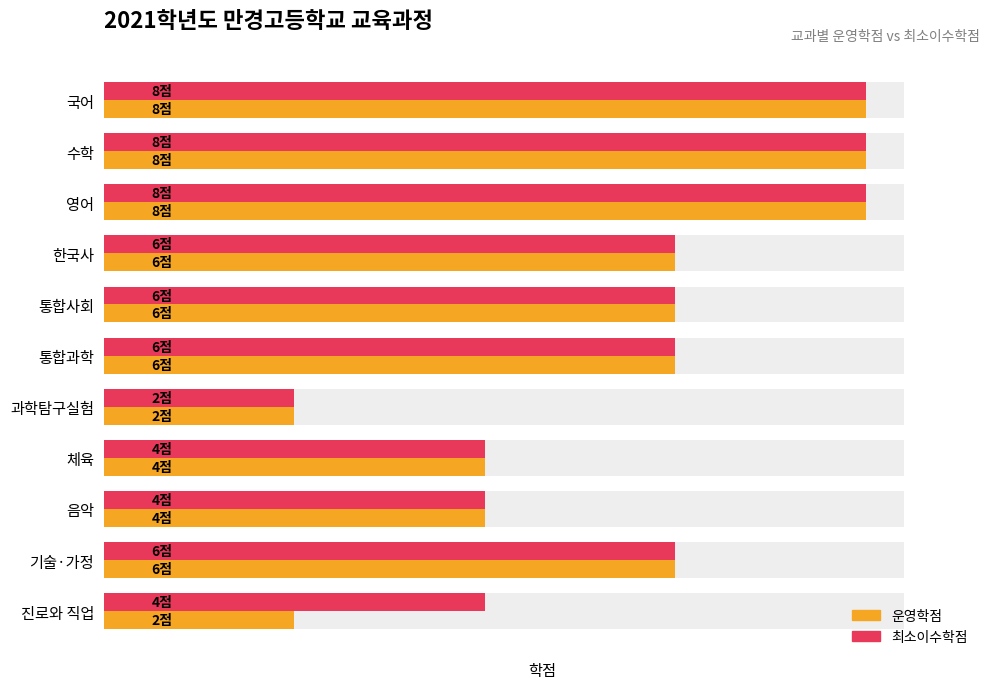

List the series in order of their peak value, lowest first.

운영학점, 최소이수학점